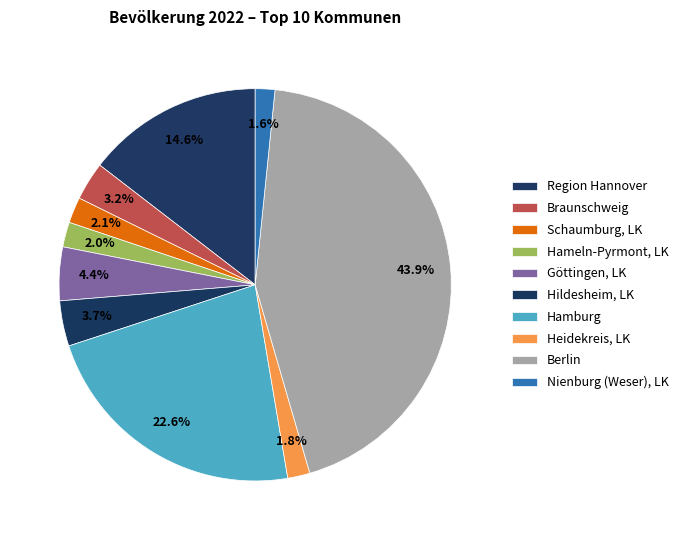

What is the total percentage of Hameln-Pyrmont, LK and Heidekreis, LK?

3.9%